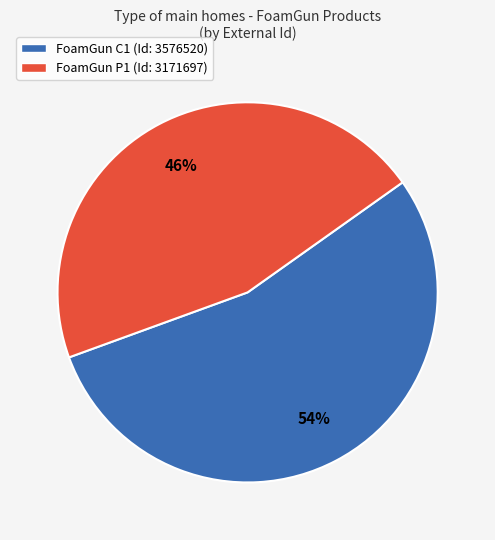

How many segments does this pie chart have?

2